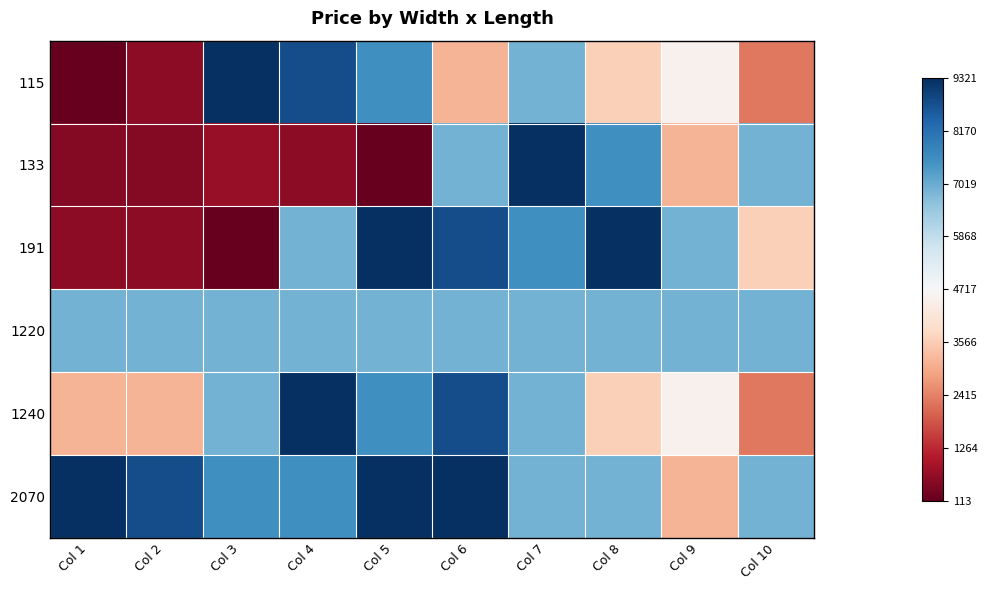

At which category does the chart reach its minimum across all series?

Col 1